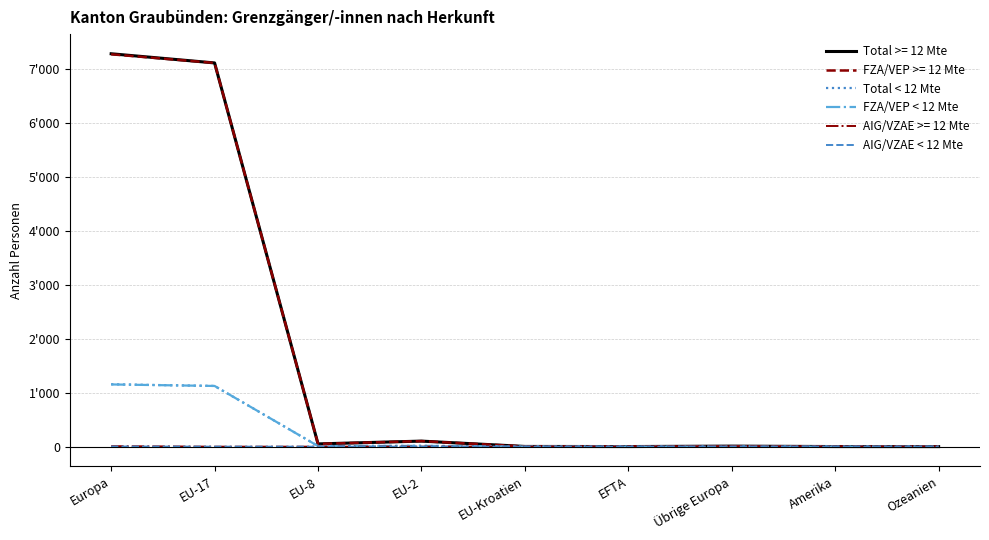

Is it true that AIG/VZAE < 12 Mte equals 0 at EU-17?

True